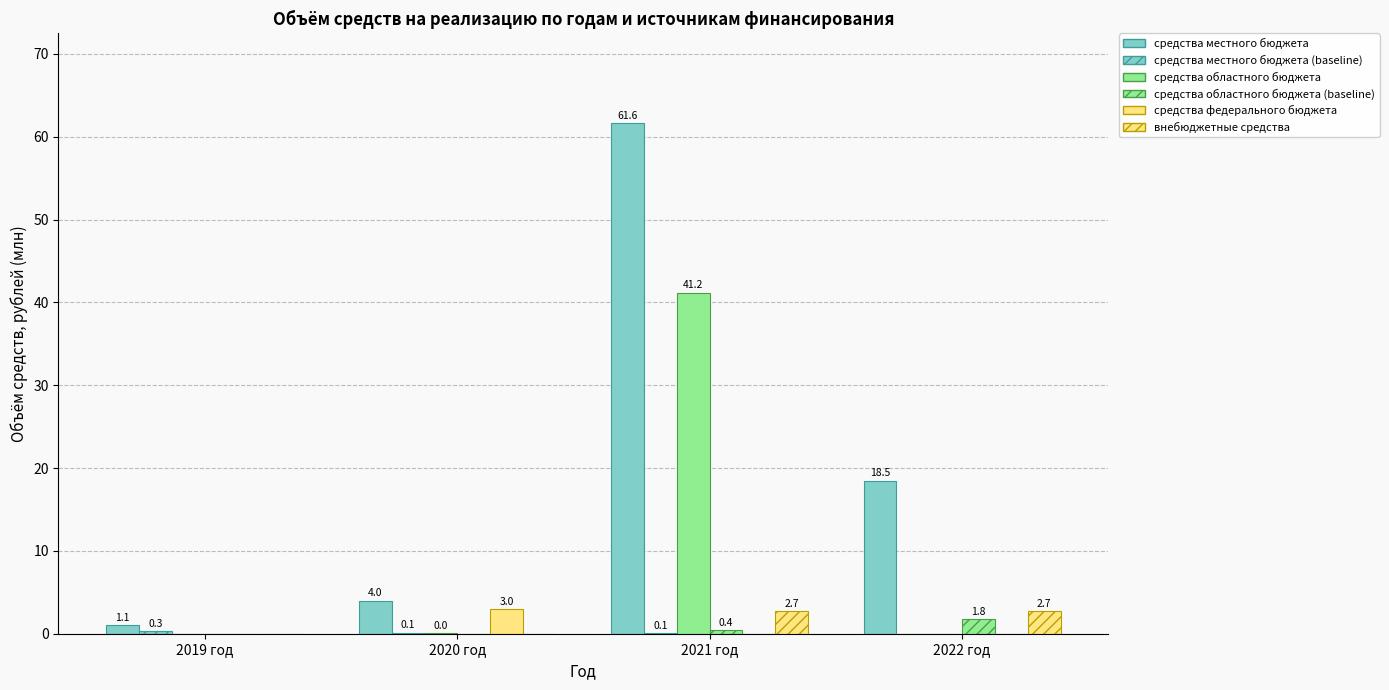

Reading right to left, extract all data points from this chart.

средства местного бюджета: 2022 год=18.5	2021 год=61.6	2020 год=4.0	2019 год=1.1
средства местного бюджета (baseline): 2022 год=0.0	2021 год=0.1	2020 год=0.1	2019 год=0.3
средства областного бюджета: 2022 год=0.0	2021 год=41.2	2020 год=0.0	2019 год=0.0
средства областного бюджета (baseline): 2022 год=1.8	2021 год=0.4	2020 год=0.0	2019 год=0.0
средства федерального бюджета: 2022 год=0.0	2021 год=0.0	2020 год=3.0	2019 год=0.0
внебюджетные средства: 2022 год=2.7	2021 год=2.7	2020 год=0.0	2019 год=0.0